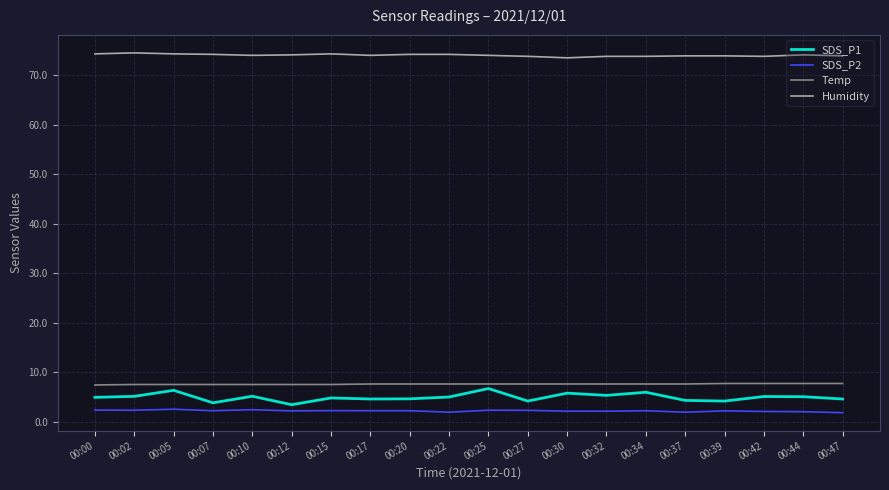

True or false: Temp and Humidity intersect in this chart.

False